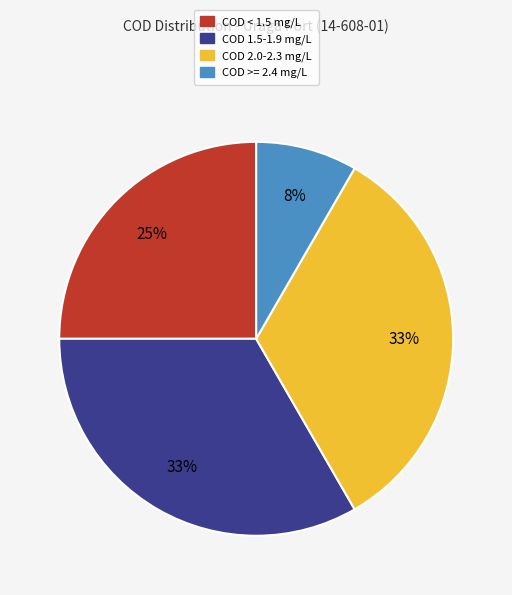

Does COD < 1.5 mg/L account for over 50% of the chart?

No